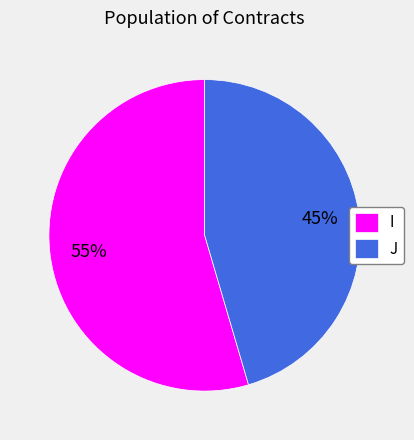

Does J represent more than half of the total?

No